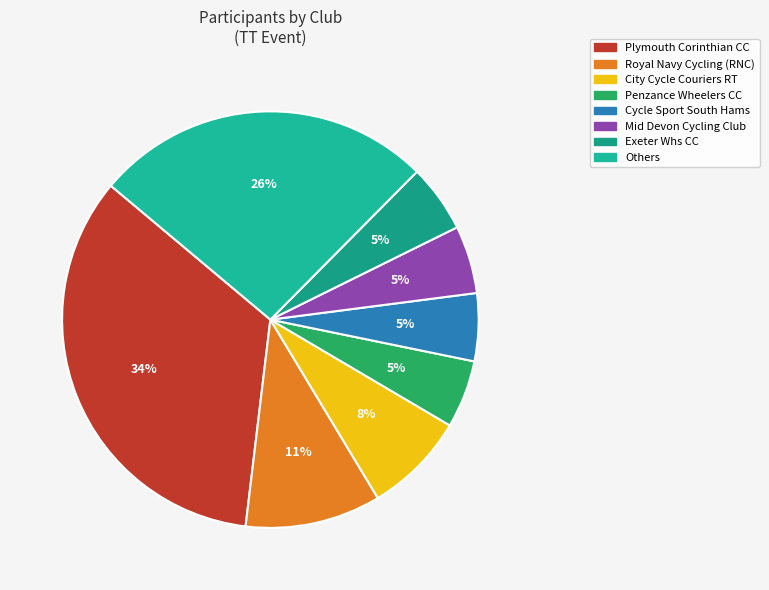

Count the number of slices in the pie.

8